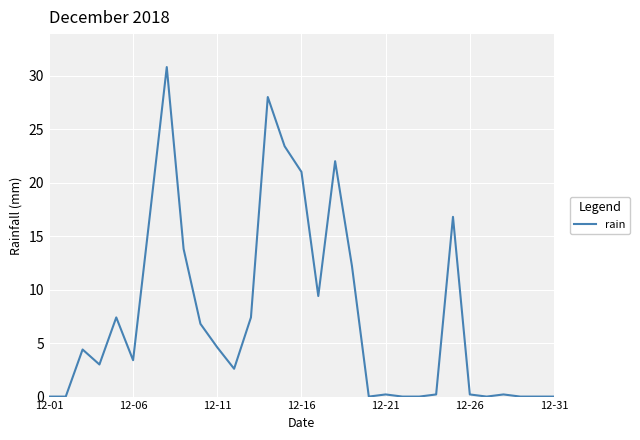

What is the difference between the maximum and minimum values?

30.8